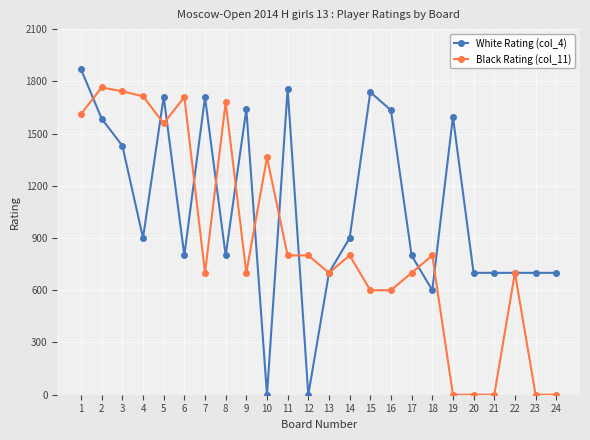

Is the value of Black Rating (col_11) at 16 greater than the value of White Rating (col_4) at 21?

No